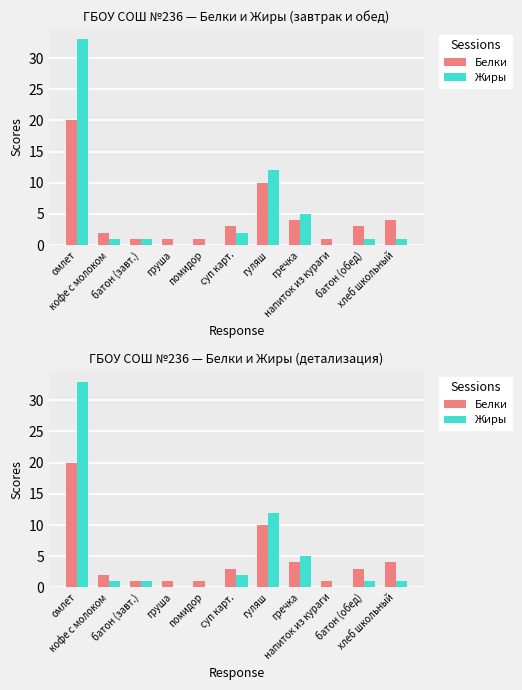

At which category does the chart reach its minimum across all series?

груша